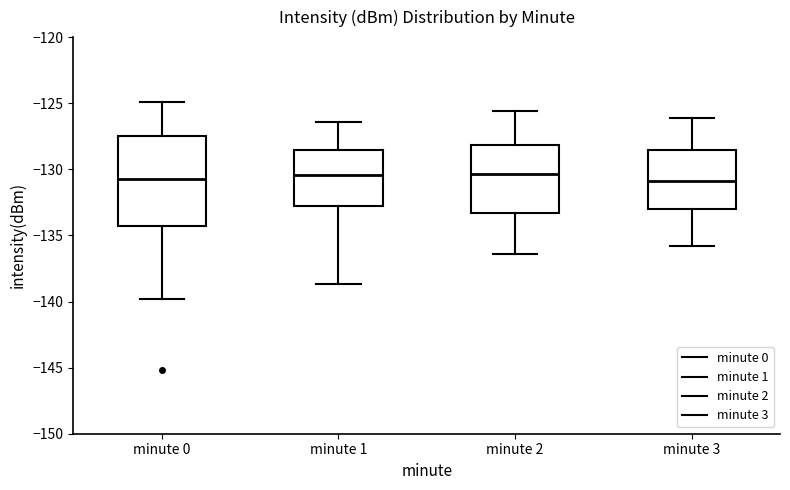

Where is the upper edge of the box for minute 1 on the y-axis? The values are not printed on the chart, so give them approximately, as read against the axis.

-128.5